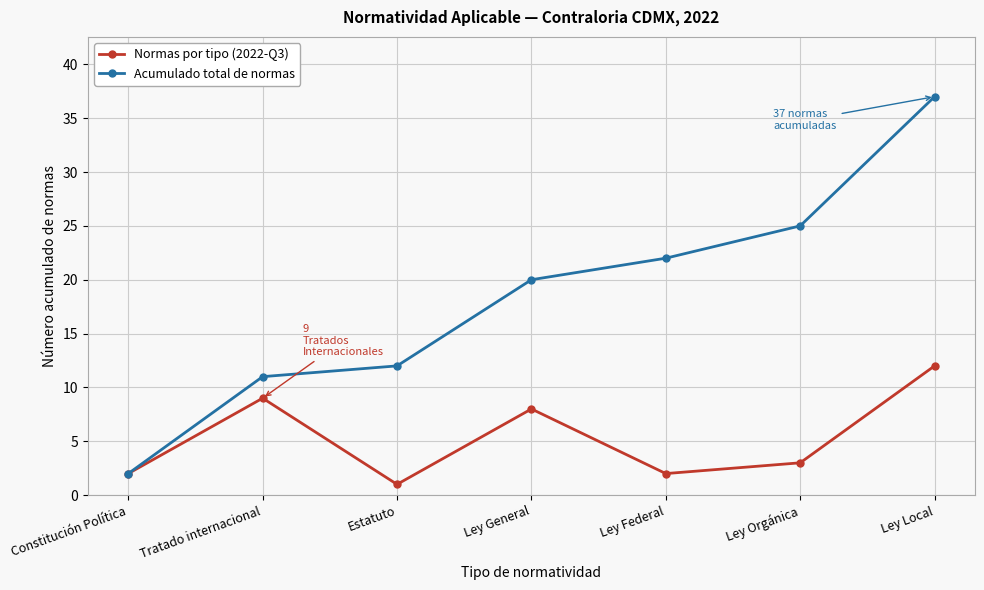

At which label is Normas por tipo (2022-Q3) closest to 6?

Ley General